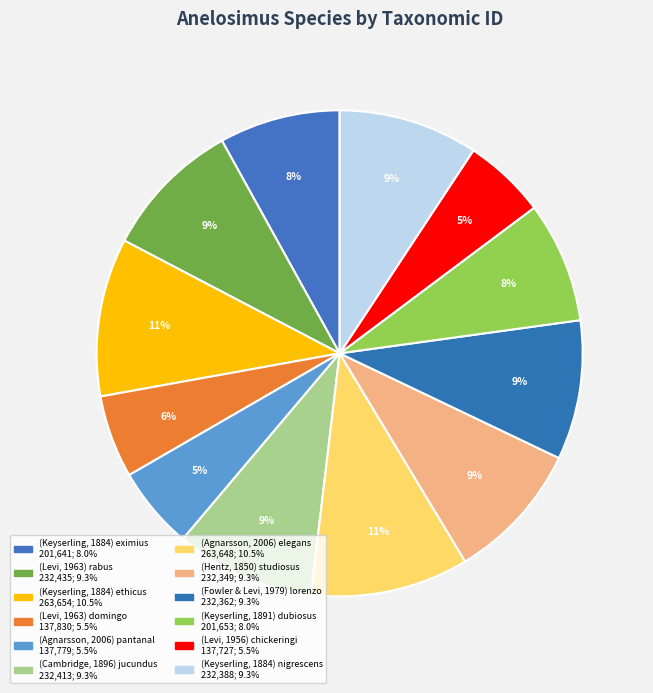

How many slices are in this pie chart?

12